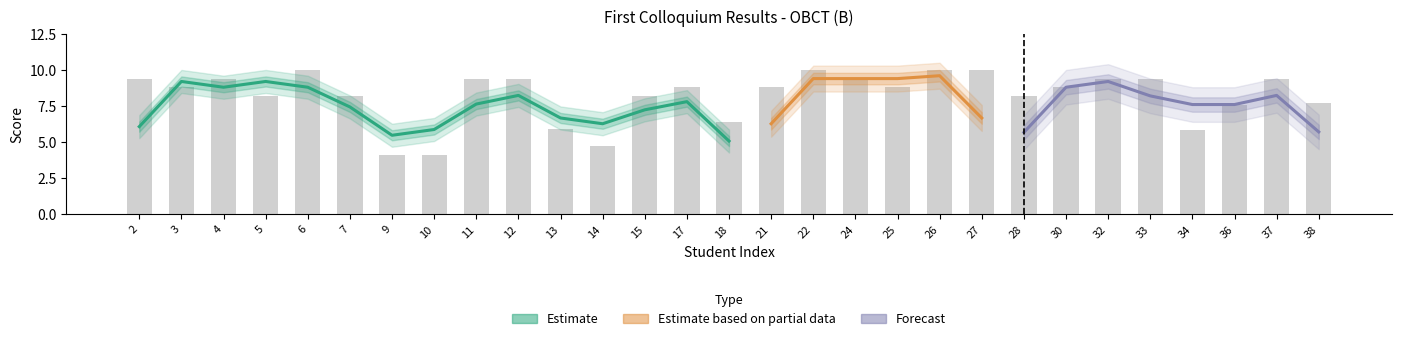

What is the value of the 25th bar from the left?

9.4